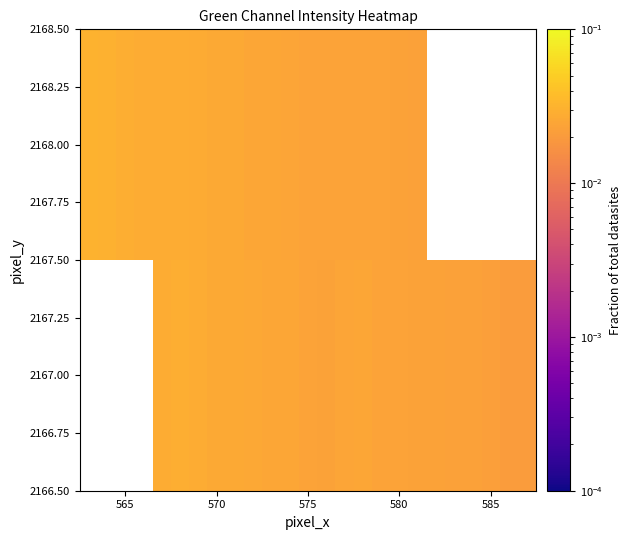

How many 2168.00 values are between 0 and 1?

19